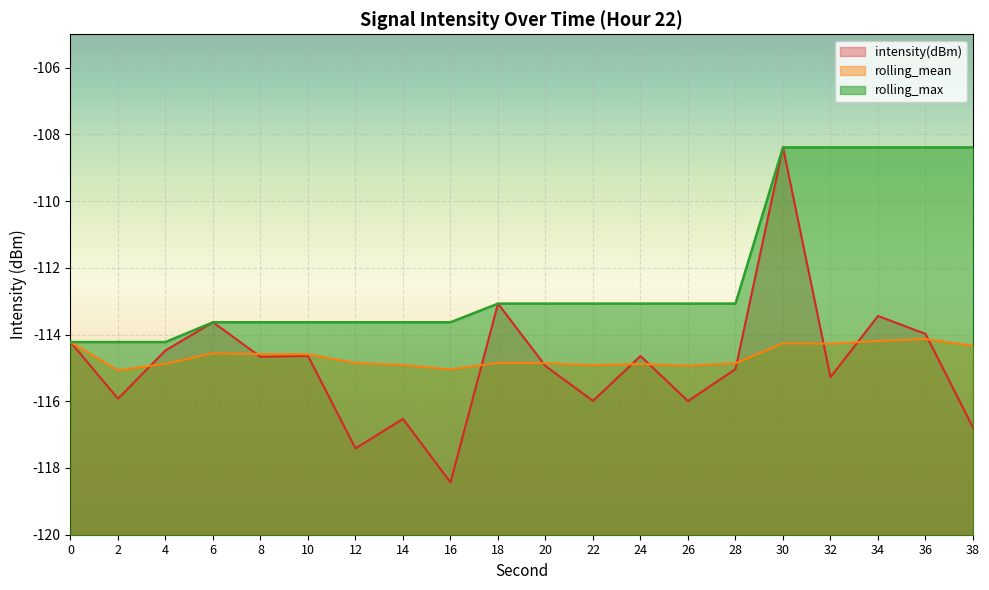

What is the total value across all series at 6?

-341.8